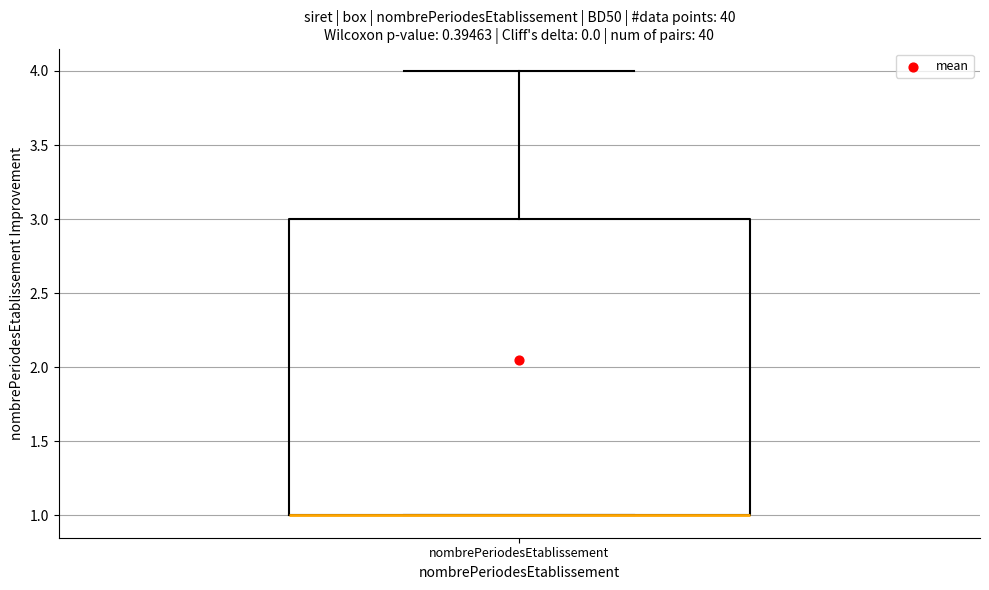

Where does the upper whisker of the box for nombrePeriodesEtablissement end on the y-axis? The values are not printed on the chart, so give them approximately, as read against the axis.

4